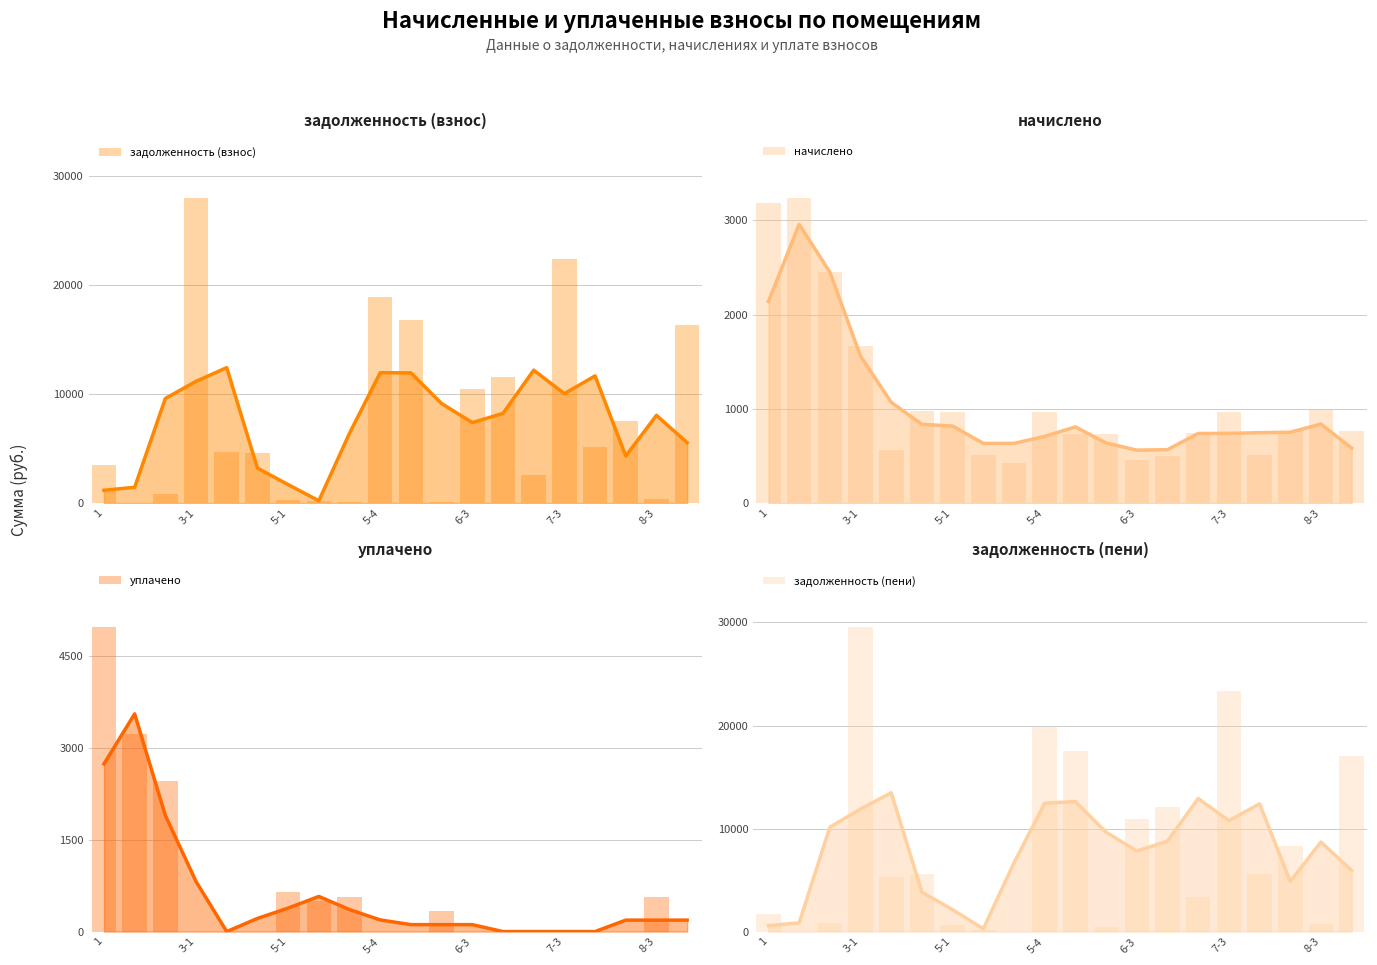

How many bars are there in each group?

4